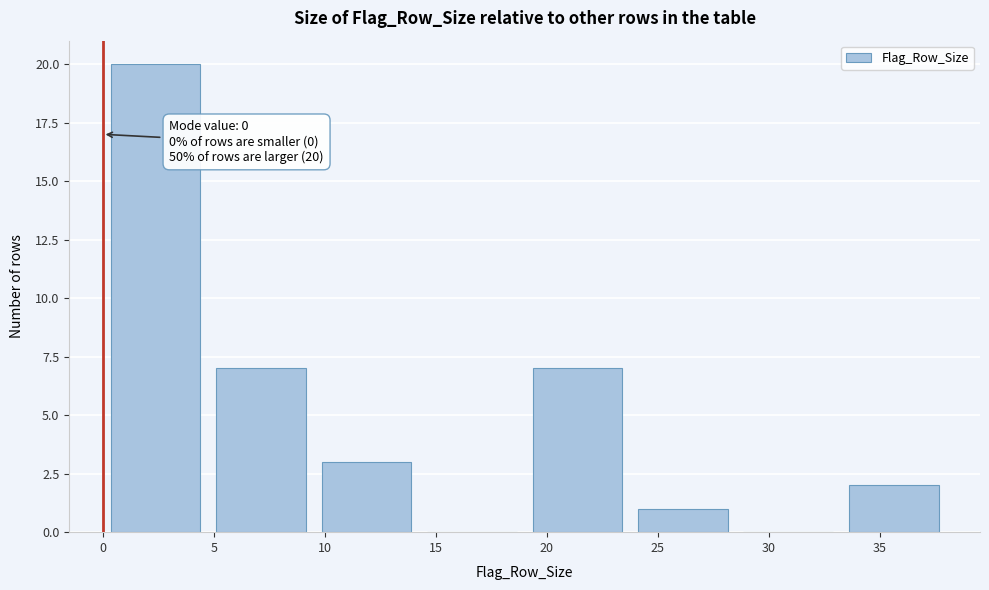

Which range on the x-axis has the tallest bar?

0.00 to 4.75